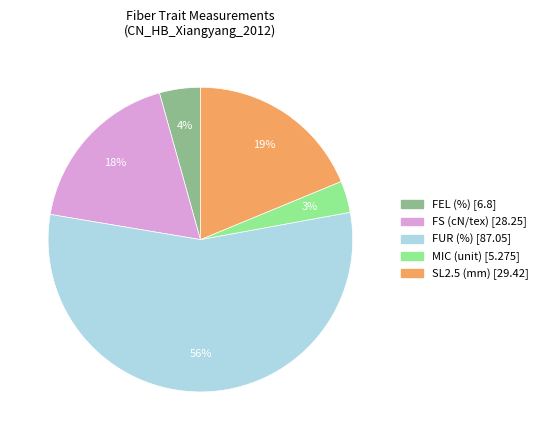

Is it true that FUR (%) is 50% of the pie?

False